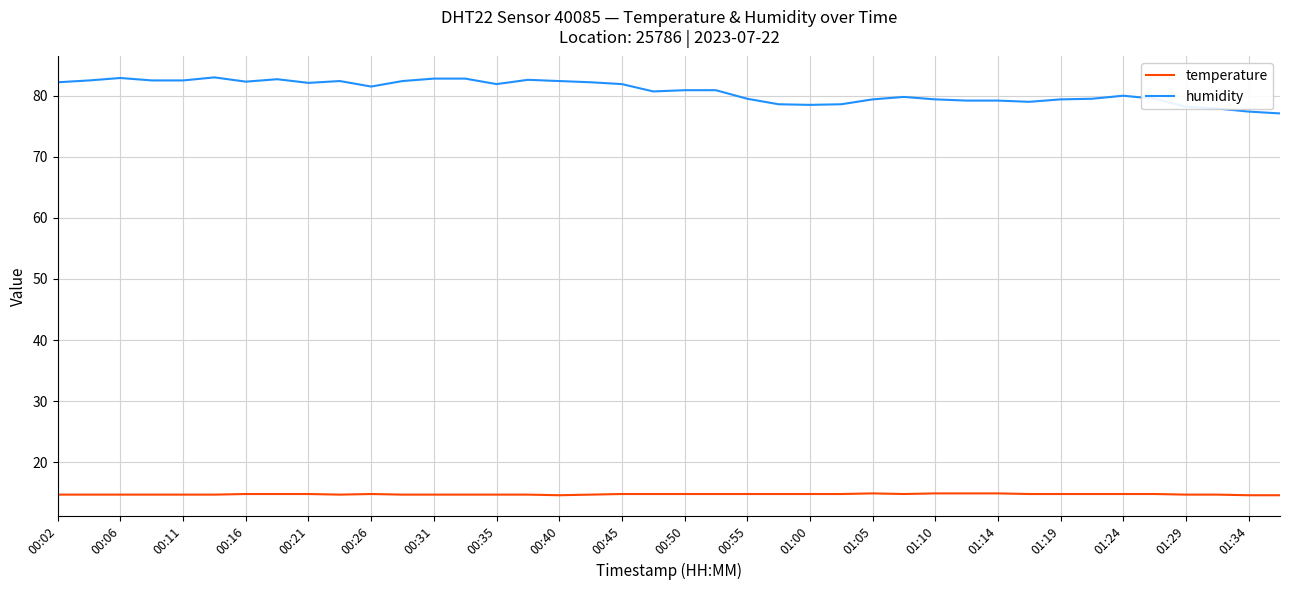

Which series has the largest total across all categories?

humidity